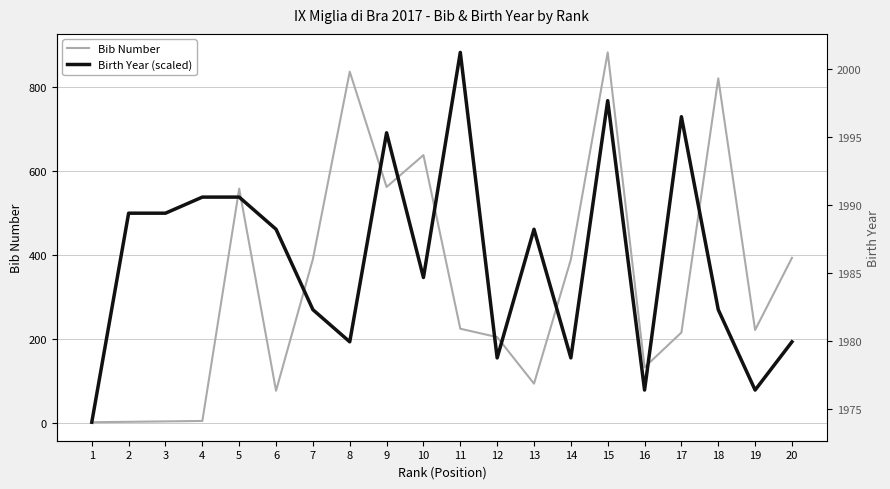

Is this an area chart (filled region under the line)?

No